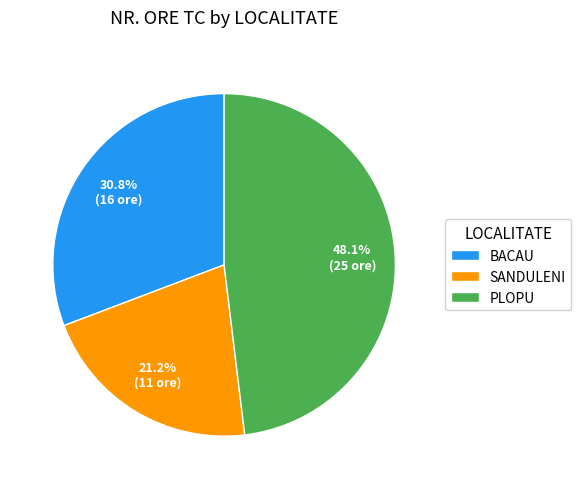

True or false: PLOPU accounts for 37% of the total.

False